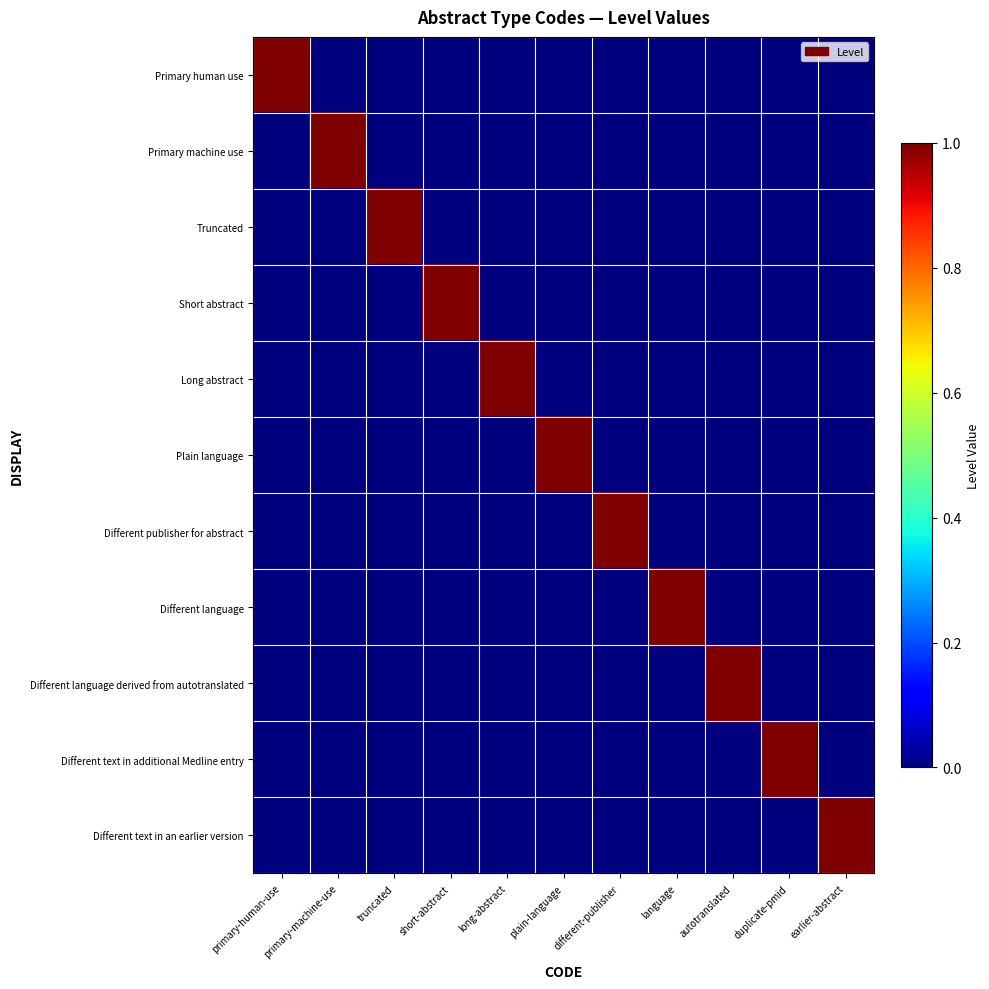

What is the total value across all series at primary-human-use?

1